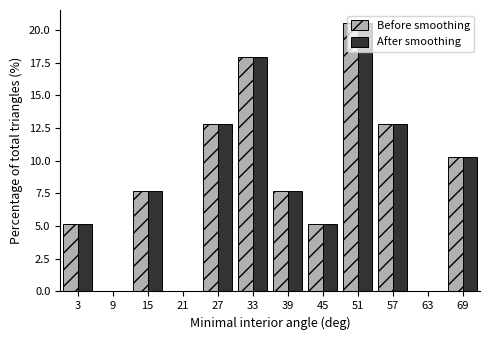

Where does the Before smoothing series first go above 7?

15